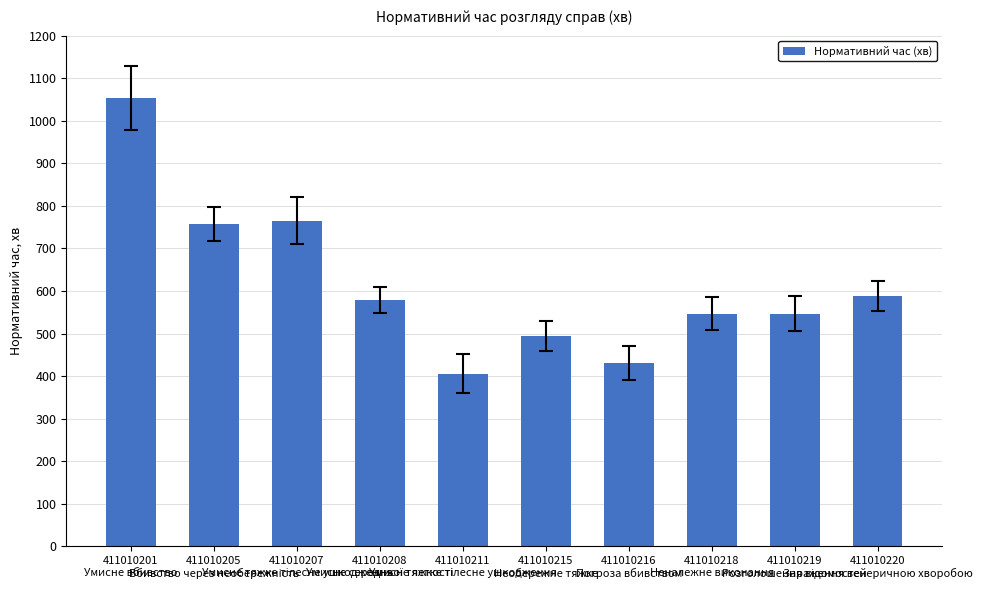

What is the value of the 4th bar from the left?

579